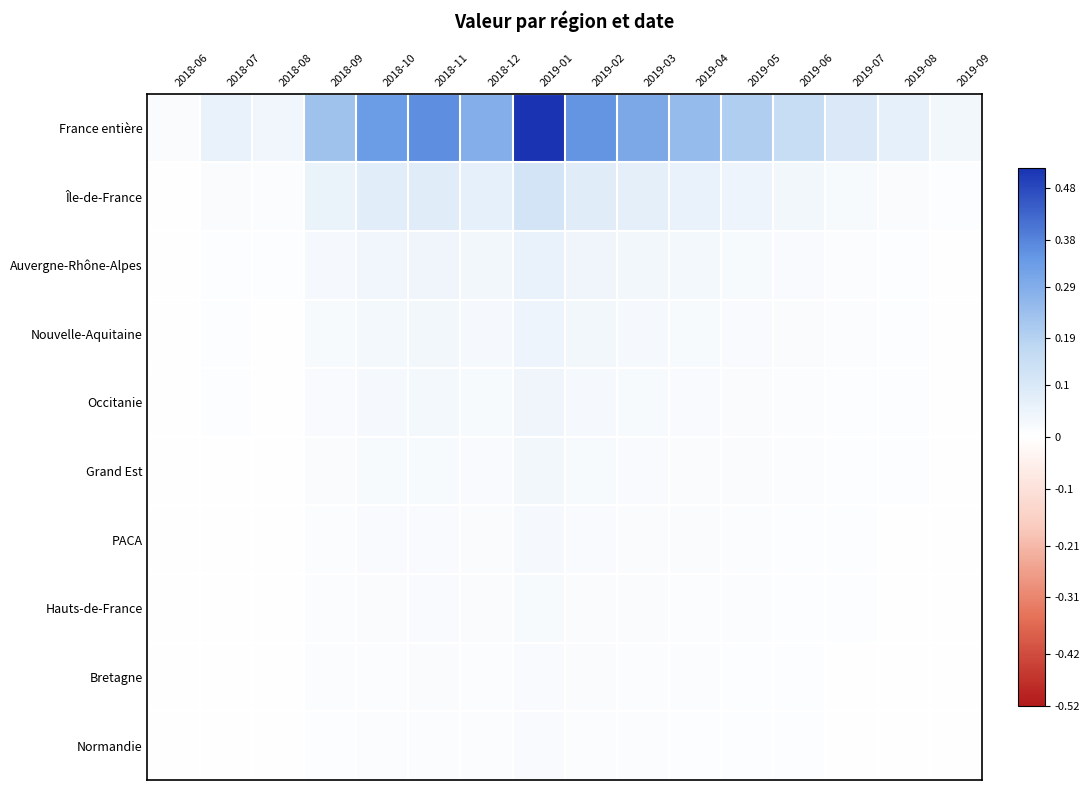

Reading left to right, what are all the values shown in this chart?

France entière: 2018-06=0.0	2018-07=0.1	2018-08=0.0	2018-09=0.2	2018-10=0.3	2018-11=0.4	2018-12=0.3	2019-01=0.5	2019-02=0.4	2019-03=0.3	2019-04=0.3	2019-05=0.2	2019-06=0.2	2019-07=0.1	2019-08=0.1	2019-09=0.0
Île-de-France: 2018-06=0.0	2018-07=0.0	2018-08=0.0	2018-09=0.1	2018-10=0.1	2018-11=0.1	2018-12=0.1	2019-01=0.1	2019-02=0.1	2019-03=0.1	2019-04=0.1	2019-05=0.0	2019-06=0.0	2019-07=0.0	2019-08=0.0	2019-09=0.0
Auvergne-Rhône-Alpes: 2018-06=0.0	2018-07=0.0	2018-08=0.0	2018-09=0.0	2018-10=0.0	2018-11=0.0	2018-12=0.0	2019-01=0.1	2019-02=0.0	2019-03=0.0	2019-04=0.0	2019-05=0.0	2019-06=0.0	2019-07=0.0	2019-08=0.0	2019-09=0.0
Nouvelle-Aquitaine: 2018-06=0.0	2018-07=0.0	2018-08=0.0	2018-09=0.0	2018-10=0.0	2018-11=0.0	2018-12=0.0	2019-01=0.0	2019-02=0.0	2019-03=0.0	2019-04=0.0	2019-05=0.0	2019-06=0.0	2019-07=0.0	2019-08=0.0	2019-09=0.0
Occitanie: 2018-06=0.0	2018-07=0.0	2018-08=0.0	2018-09=0.0	2018-10=0.0	2018-11=0.0	2018-12=0.0	2019-01=0.0	2019-02=0.0	2019-03=0.0	2019-04=0.0	2019-05=0.0	2019-06=0.0	2019-07=0.0	2019-08=0.0	2019-09=0.0
Grand Est: 2018-06=0.0	2018-07=0.0	2018-08=0.0	2018-09=0.0	2018-10=0.0	2018-11=0.0	2018-12=0.0	2019-01=0.0	2019-02=0.0	2019-03=0.0	2019-04=0.0	2019-05=0.0	2019-06=0.0	2019-07=0.0	2019-08=0.0	2019-09=0.0
PACA: 2018-06=0.0	2018-07=0.0	2018-08=0.0	2018-09=0.0	2018-10=0.0	2018-11=0.0	2018-12=0.0	2019-01=0.0	2019-02=0.0	2019-03=0.0	2019-04=0.0	2019-05=0.0	2019-06=0.0	2019-07=0.0	2019-08=0.0	2019-09=0.0
Hauts-de-France: 2018-06=0.0	2018-07=0.0	2018-08=0.0	2018-09=0.0	2018-10=0.0	2018-11=0.0	2018-12=0.0	2019-01=0.0	2019-02=0.0	2019-03=0.0	2019-04=0.0	2019-05=0.0	2019-06=0.0	2019-07=0.0	2019-08=0.0	2019-09=0.0
Bretagne: 2018-06=0.0	2018-07=0.0	2018-08=0.0	2018-09=0.0	2018-10=0.0	2018-11=0.0	2018-12=0.0	2019-01=0.0	2019-02=0.0	2019-03=0.0	2019-04=0.0	2019-05=0.0	2019-06=0.0	2019-07=0.0	2019-08=0.0	2019-09=0.0
Normandie: 2018-06=0.0	2018-07=0.0	2018-08=0.0	2018-09=0.0	2018-10=0.0	2018-11=0.0	2018-12=0.0	2019-01=0.0	2019-02=0.0	2019-03=0.0	2019-04=0.0	2019-05=0.0	2019-06=0.0	2019-07=0.0	2019-08=0.0	2019-09=0.0